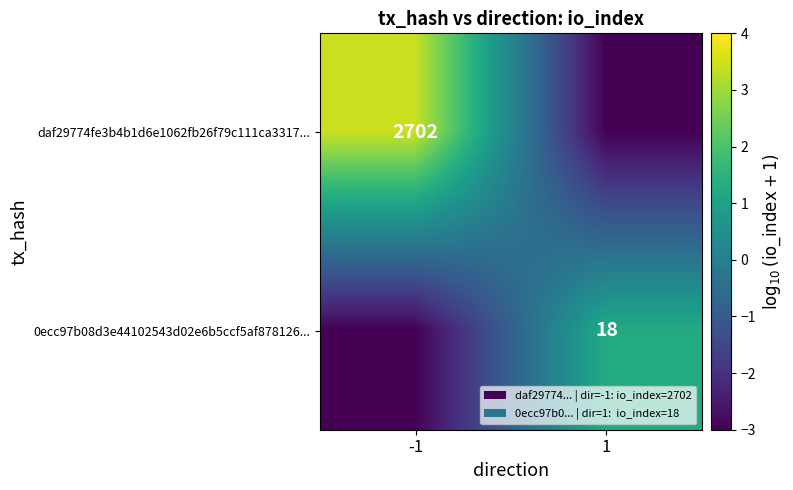

Is it true that 0ecc97b08d3e44102543d02e6b5ccf5af878126... equals 24 at 1?

False